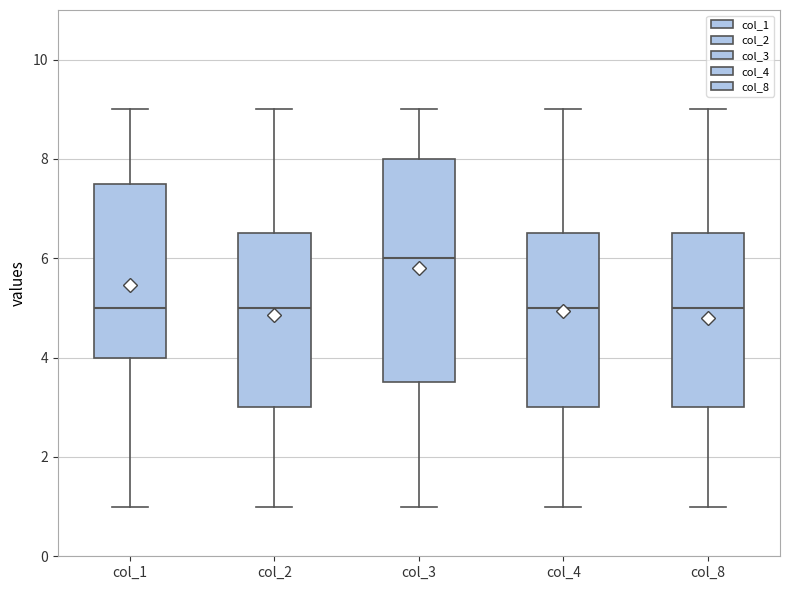

Reading left to right, transcribe this box plot: for each box, give where its median line is, the range the box spans, and where its two whiskers end, as read against the y-axis. The values are not printed on the chart, so give them approximately, as read against the axis.

col_1: median 5.0, box 4.0 to 7.6, whiskers 1.0 to 9.0
col_2: median 5.0, box 3.0 to 6.6, whiskers 1.0 to 9.0
col_3: median 6.0, box 3.6 to 8.0, whiskers 1.0 to 9.0
col_4: median 5.0, box 3.0 to 6.6, whiskers 1.0 to 9.0
col_8: median 5.0, box 3.0 to 6.6, whiskers 1.0 to 9.0